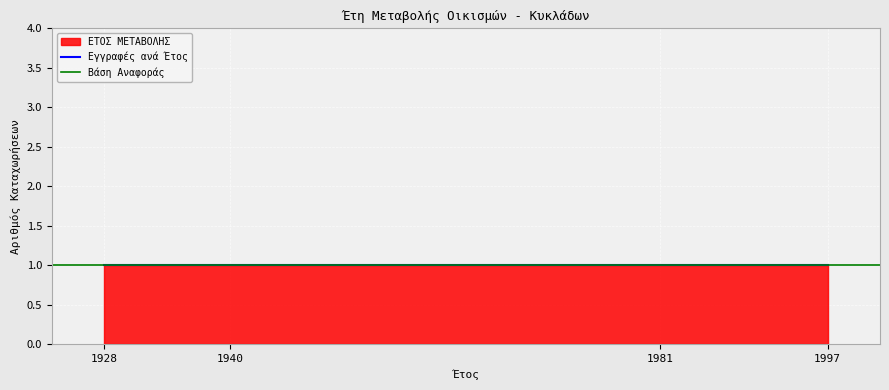

Is it true that the value at 1928 is 3311?

False